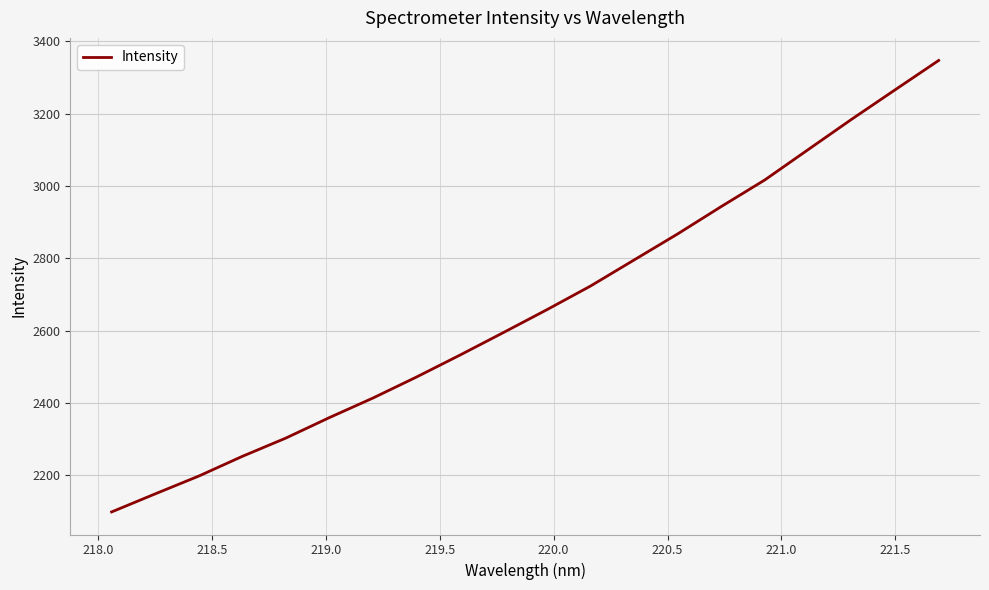

How many series are shown in this chart?

1